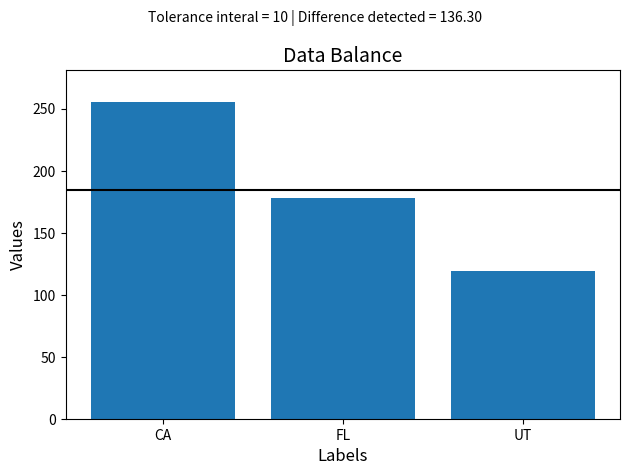

Does the chart contain stacked bars?

No